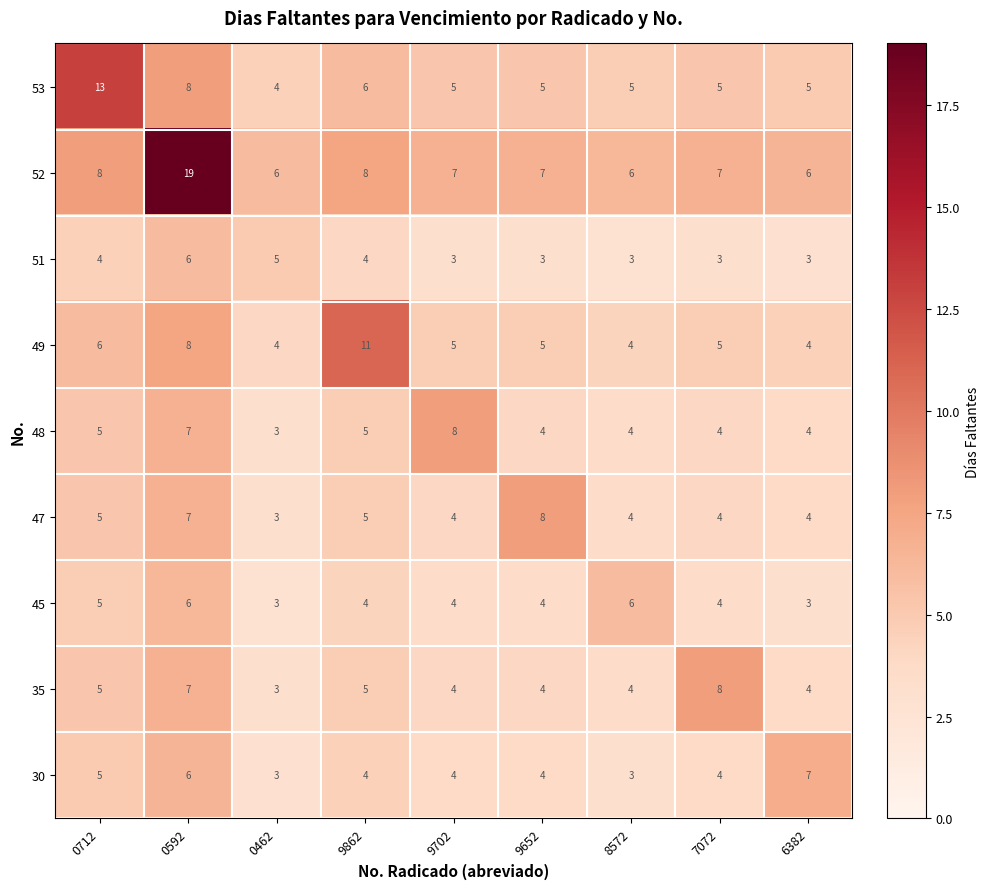

How many distinct data groups are displayed?

9